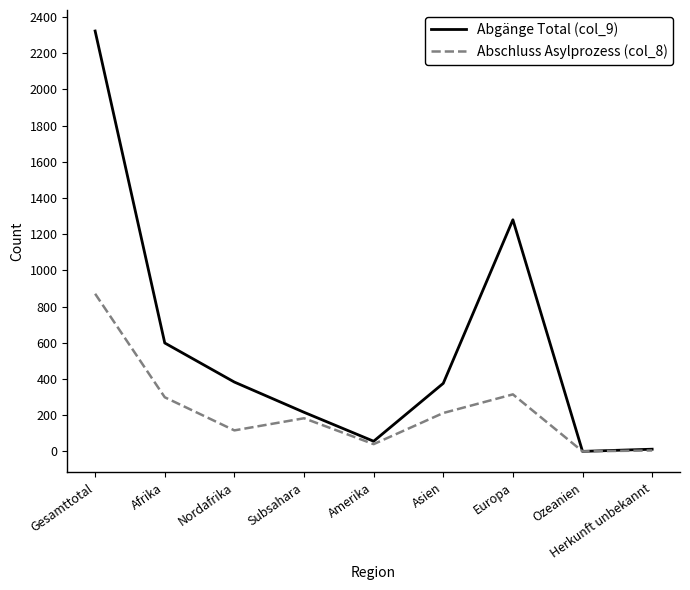

Between Afrika and Amerika, which series saw the biggest shift?

Abgänge Total (col_9)